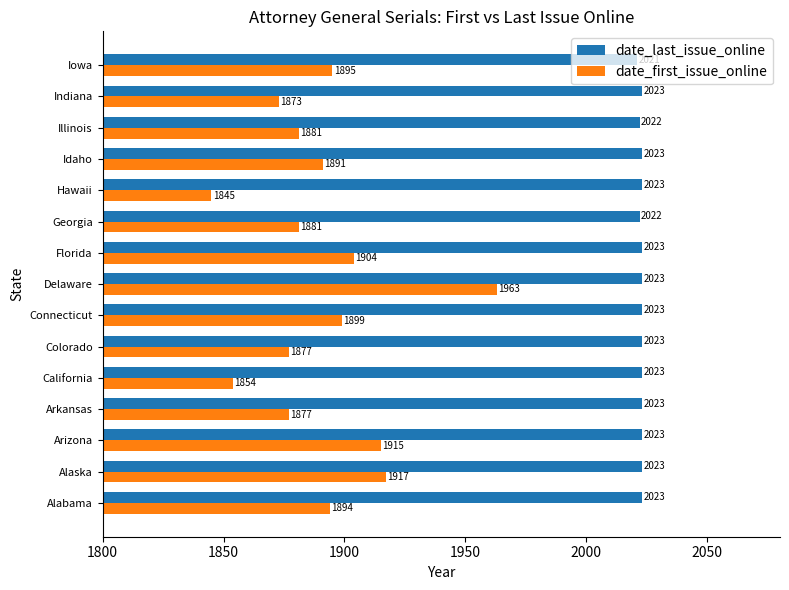

Count the date_last_issue_online values in the range 2023 to 2024.

12